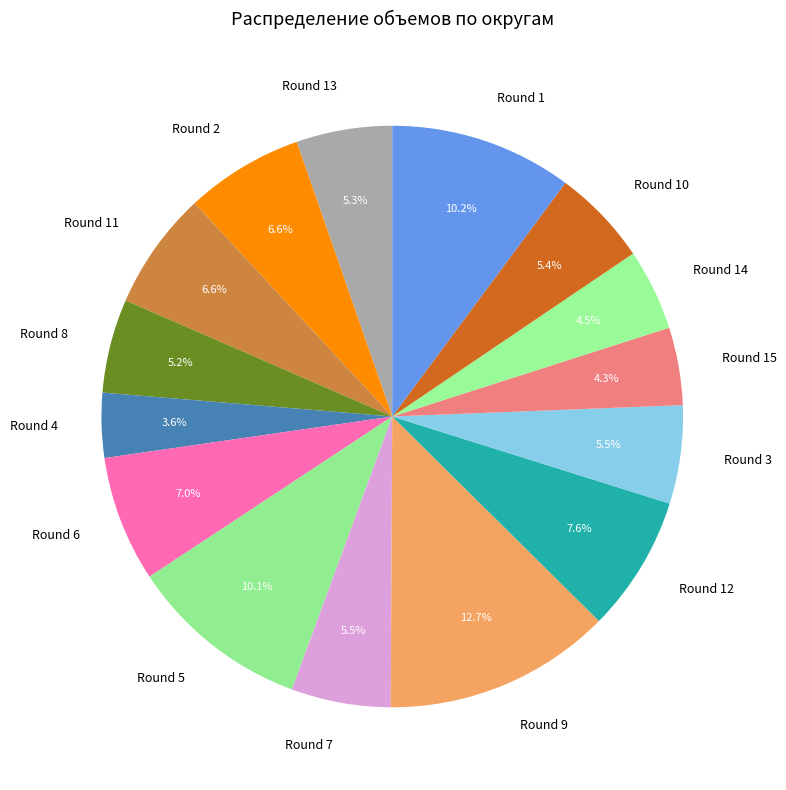

Combined, do Round 3 and Round 11 account for over 50%?

No